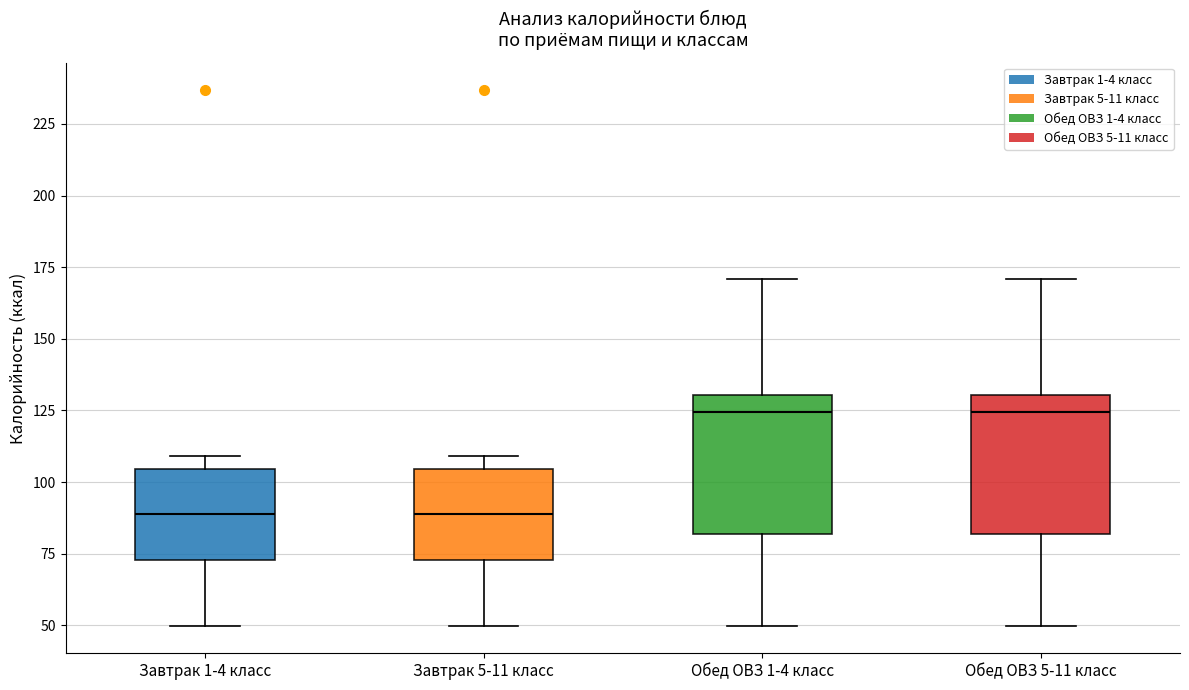

Where does the lower whisker of the box for Обед ОВЗ 5-11 класс end on the y-axis? The values are not printed on the chart, so give them approximately, as read against the axis.

50